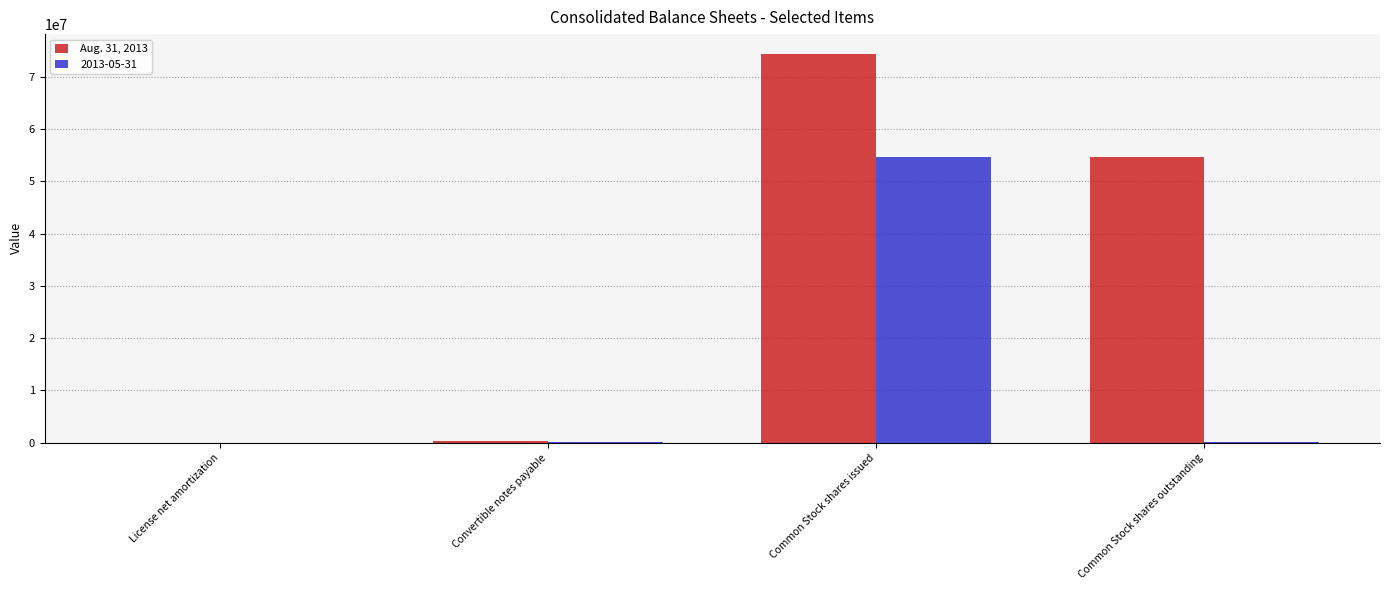

The Aug. 31, 2013 series shows 74429054 at Common Stock shares issued. True or false?

True